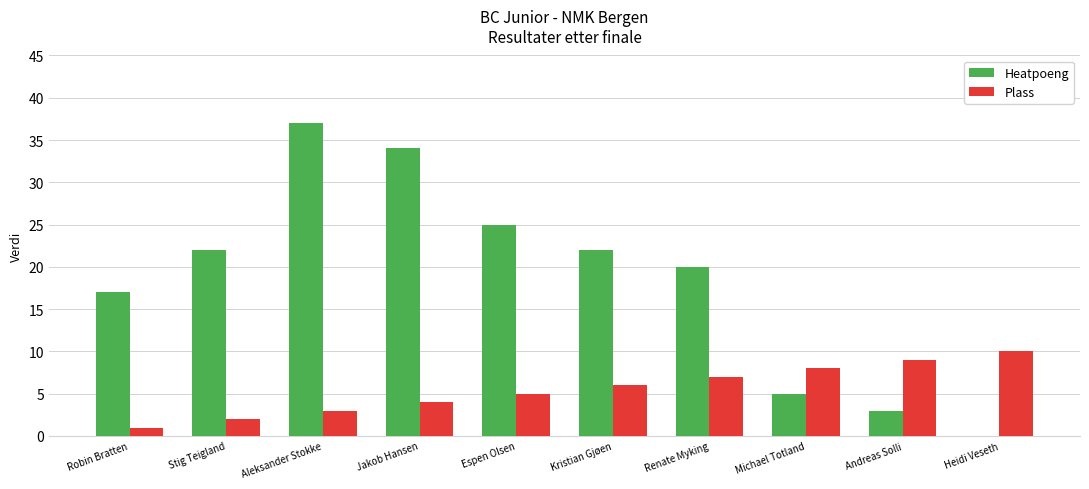

Reading left to right, list all the values displayed in this chart.

Heatpoeng: 17	22	37	34	25	22	20	5	3	0
Plass: 1	2	3	4	5	6	7	8	9	10